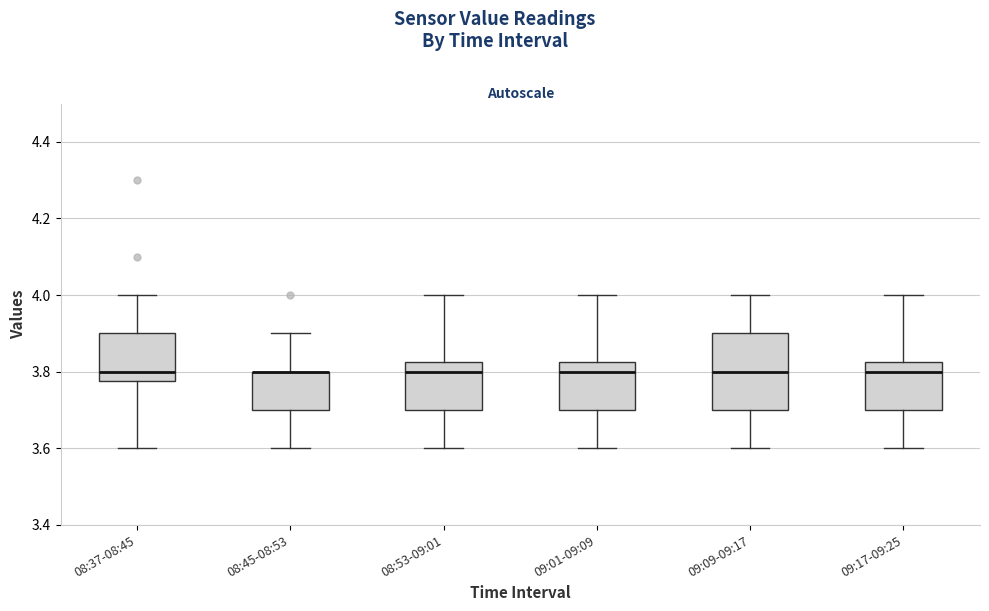

Where is the upper edge of the box for 09:01-09:09 on the y-axis? The values are not printed on the chart, so give them approximately, as read against the axis.

3.82